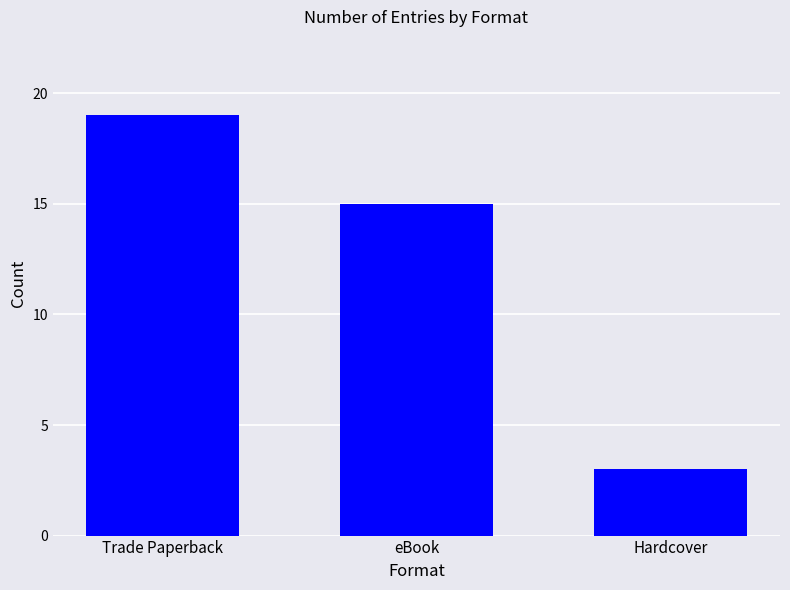

What is the ratio of the value at Trade Paperback to the value at Hardcover?

6.3